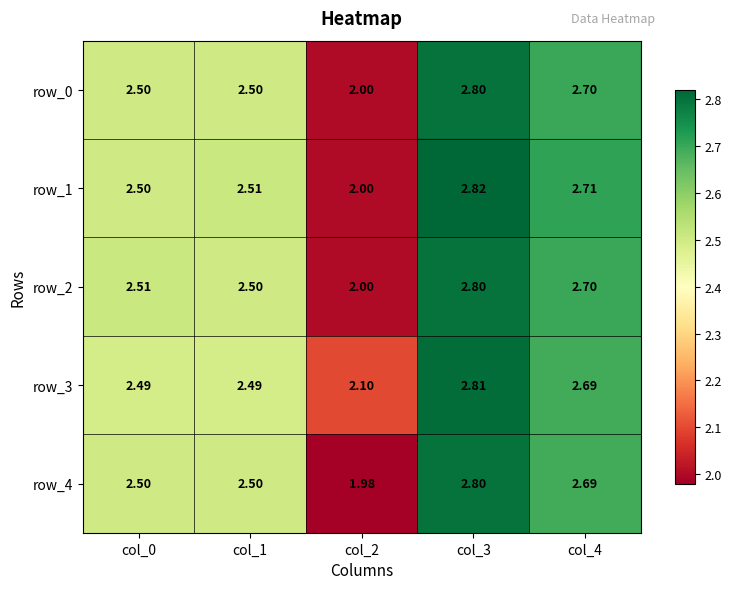

What is the sum of the row_4 values at col_0 and col_1?

5.0